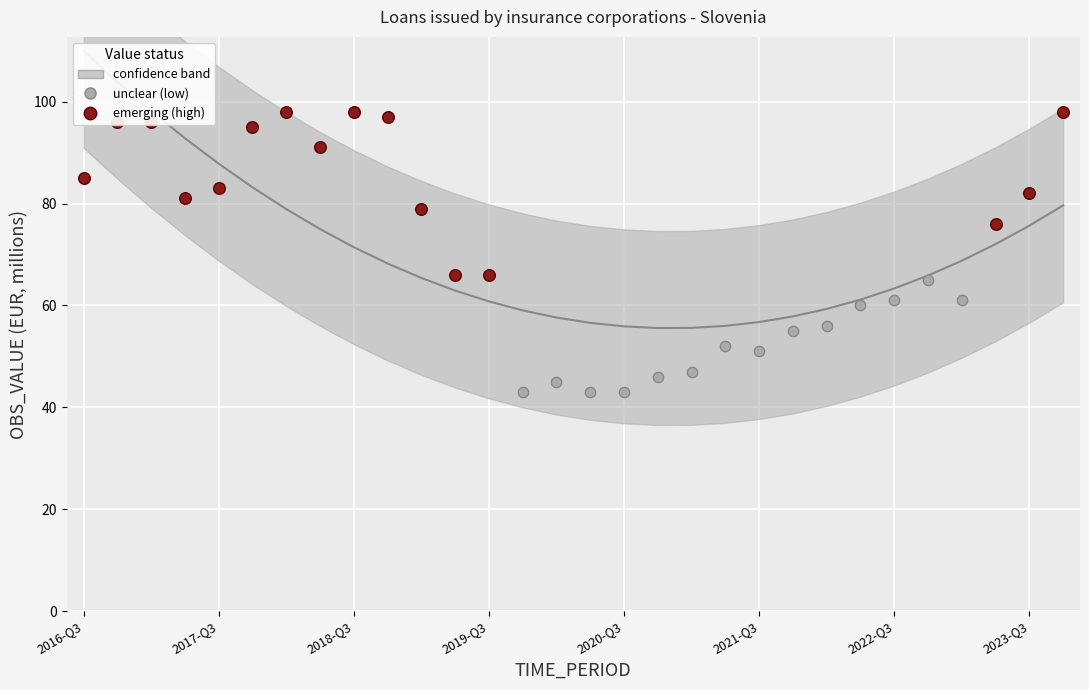

What is the change in value from 2021-Q2 to 2022-Q2?

+8